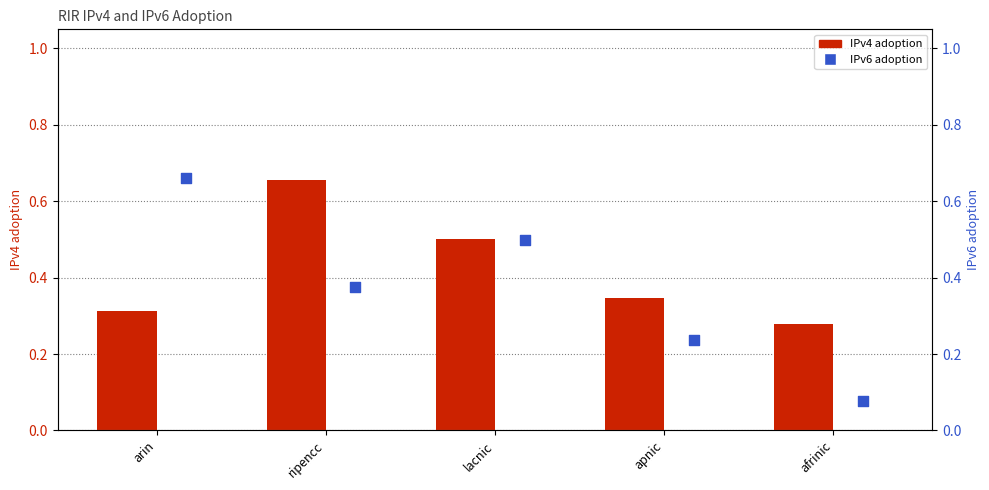

Which series has the largest Y range (max minus min)?

IPv6 adoption